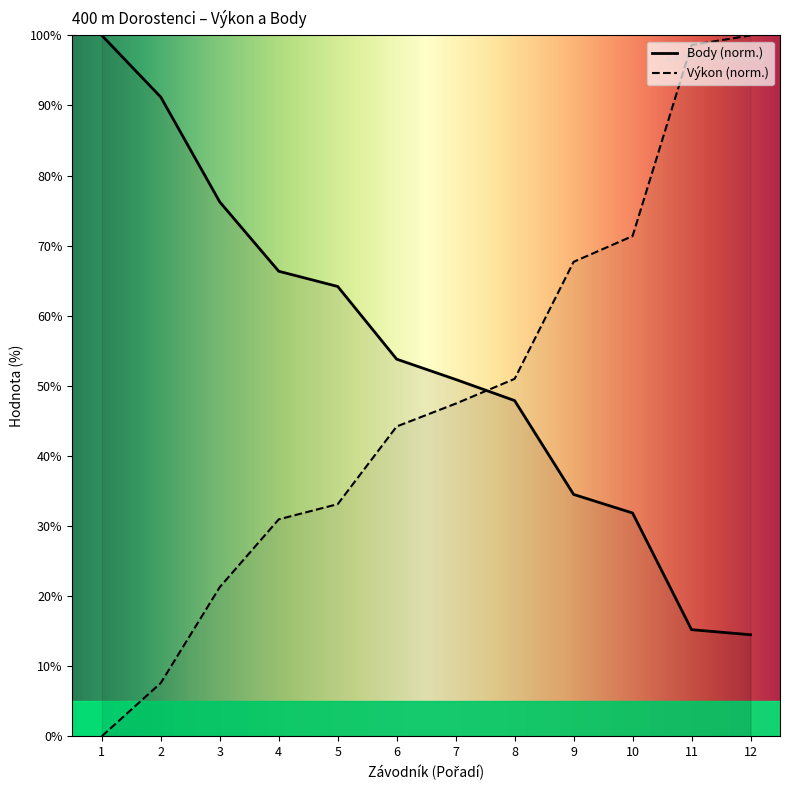

True or false: Body and Výkon cross at least once.

True